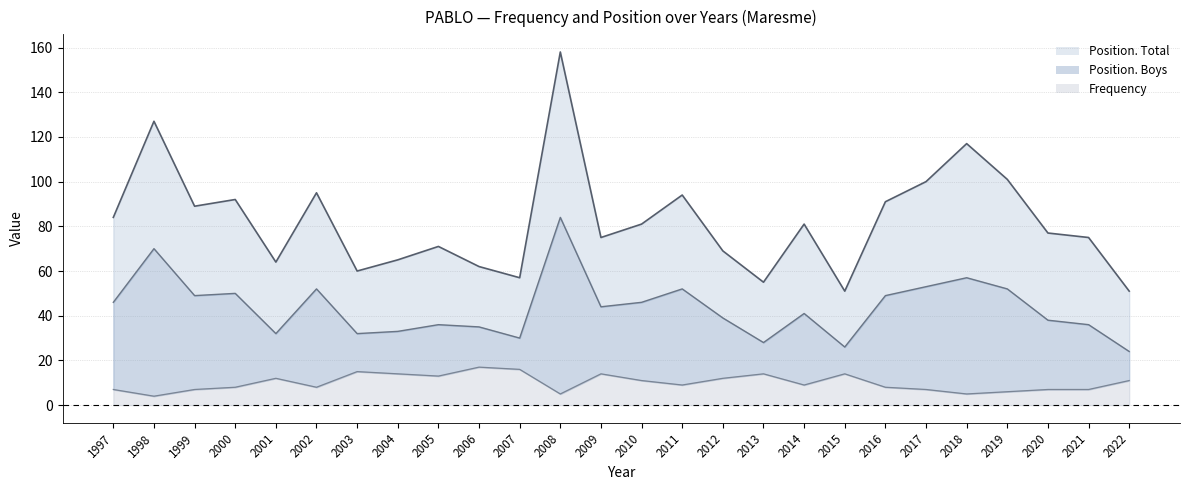

True or false: Position. Total and Frequency intersect in this chart.

False